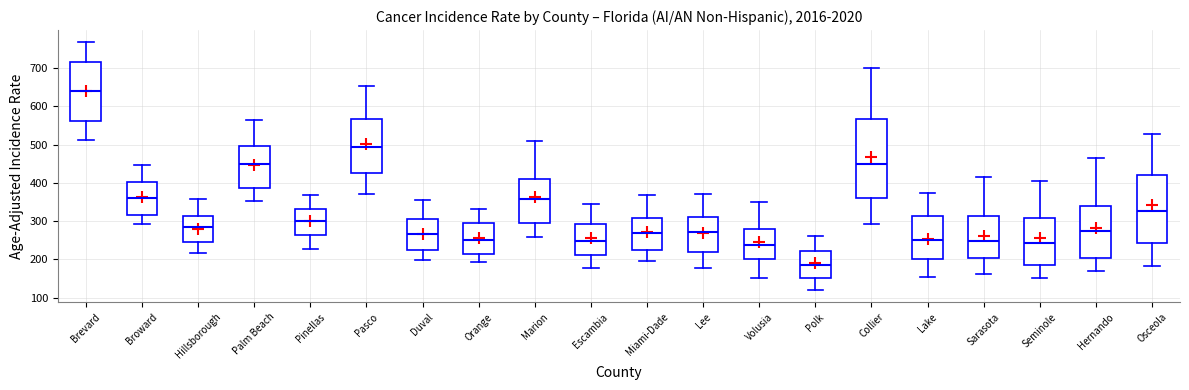

Which box's median line is the highest?

Brevard